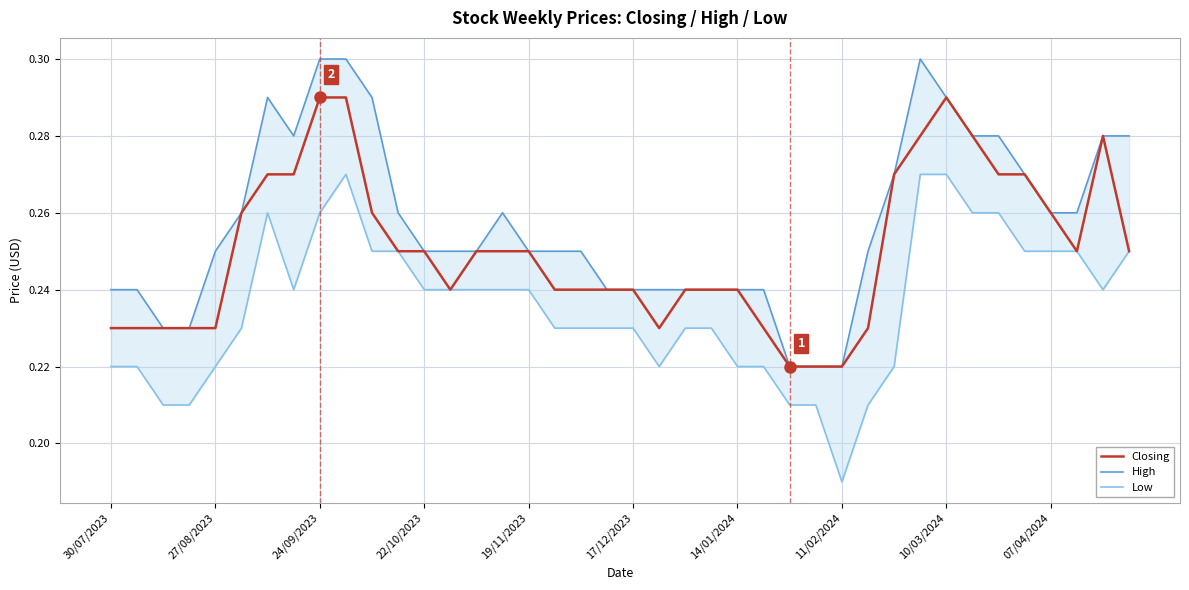

Rank the series by their maximum value, from lowest to highest.

Low, Closing, High